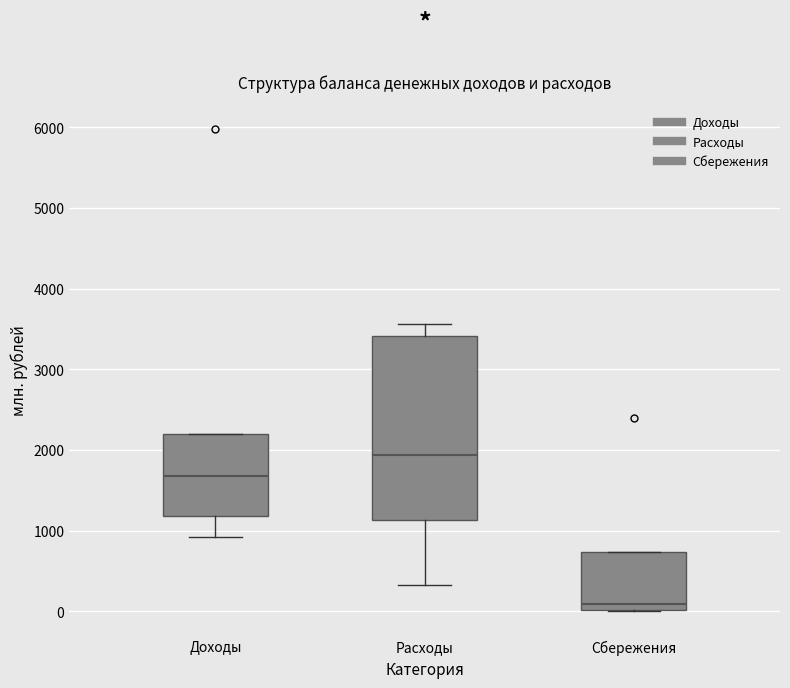

Reading left to right, read every box against the y-axis: the position of its median line, the range the box covers, and the ends of its whiskers. The values are not printed on the chart, so give them approximately, as read against the axis.

Доходы: median 1700, box 1200 to 2200, whiskers 900 to 2200
Расходы: median 1900, box 1100 to 3400, whiskers 300 to 3600
Сбережения: median 100, box 0 to 700, whiskers 0 to 700